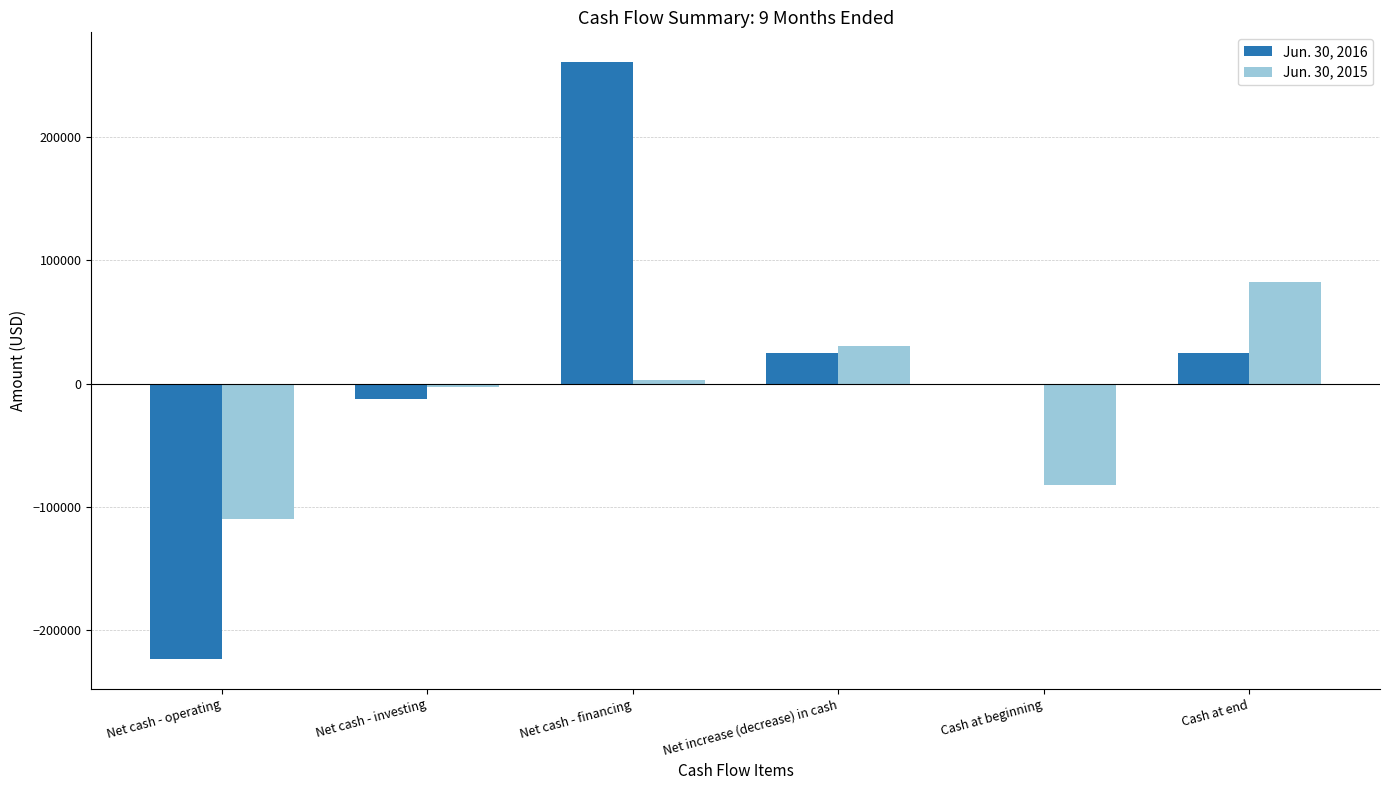

At which category is the sum across all series the highest?

Net cash - financing